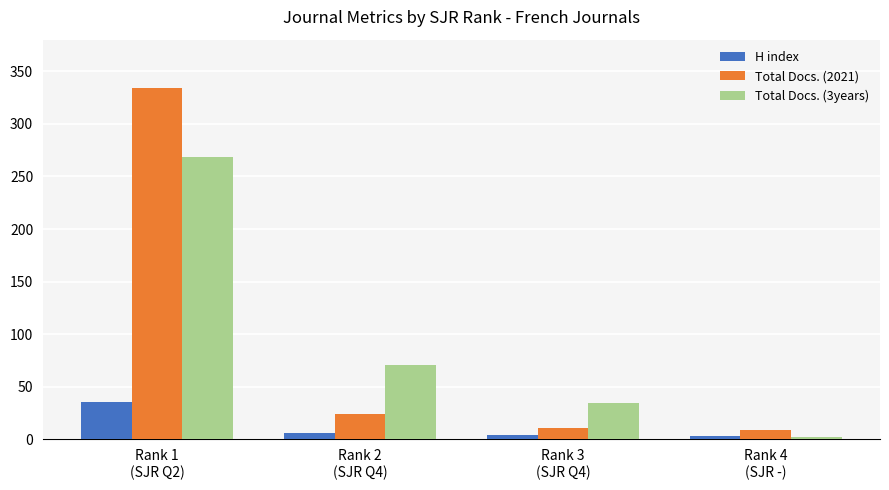

What is the lowest value of the Total Docs. (2021) series?

9